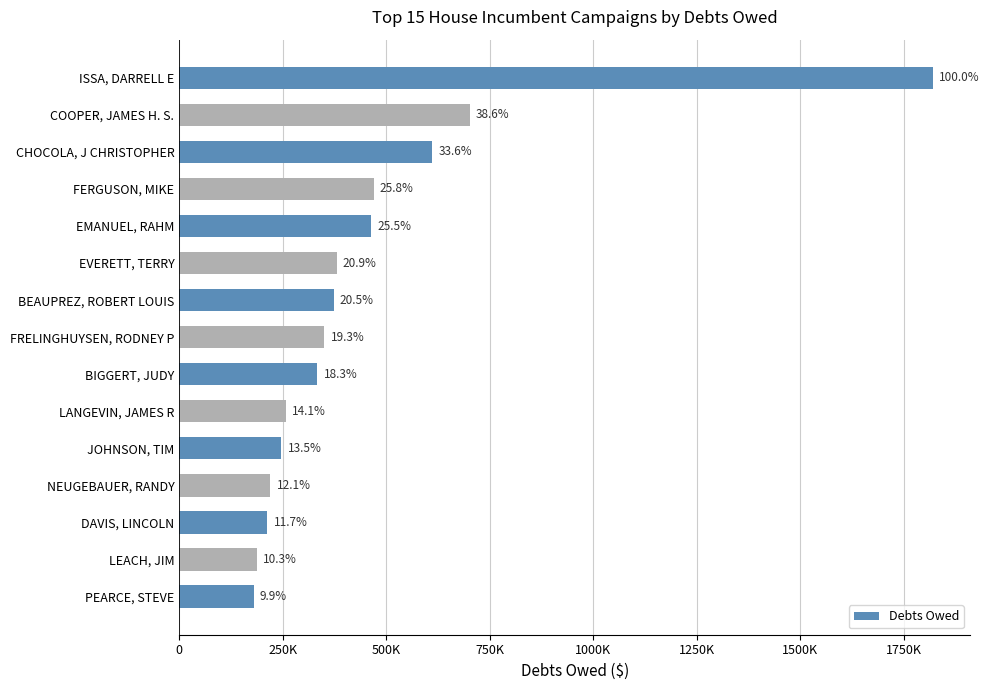

What is the smallest value displayed?

180000.0